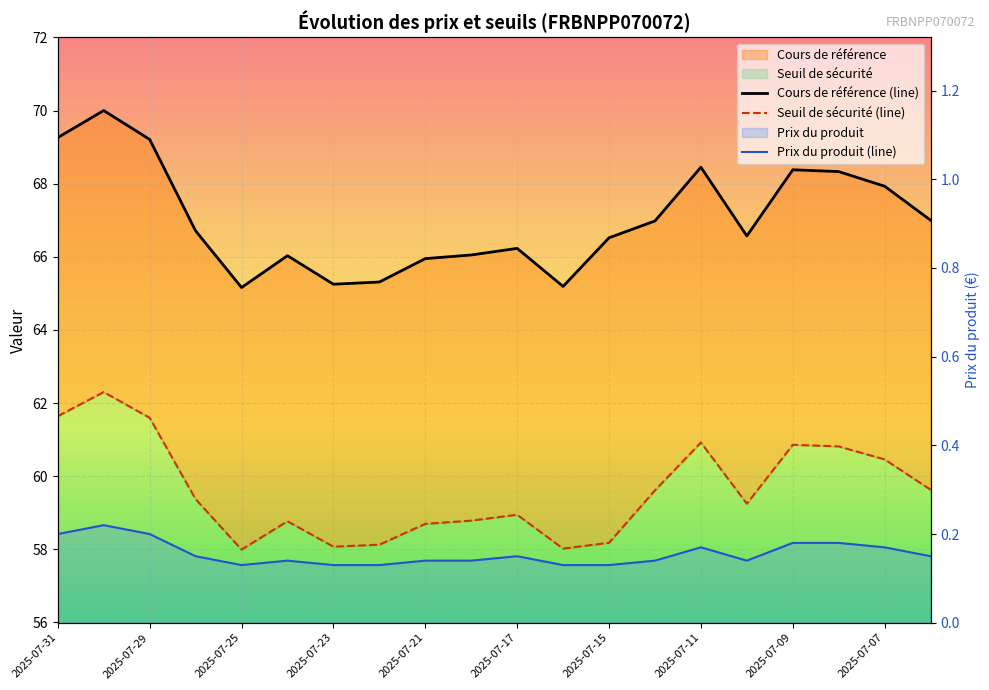

Count the number of data series in this chart.

3